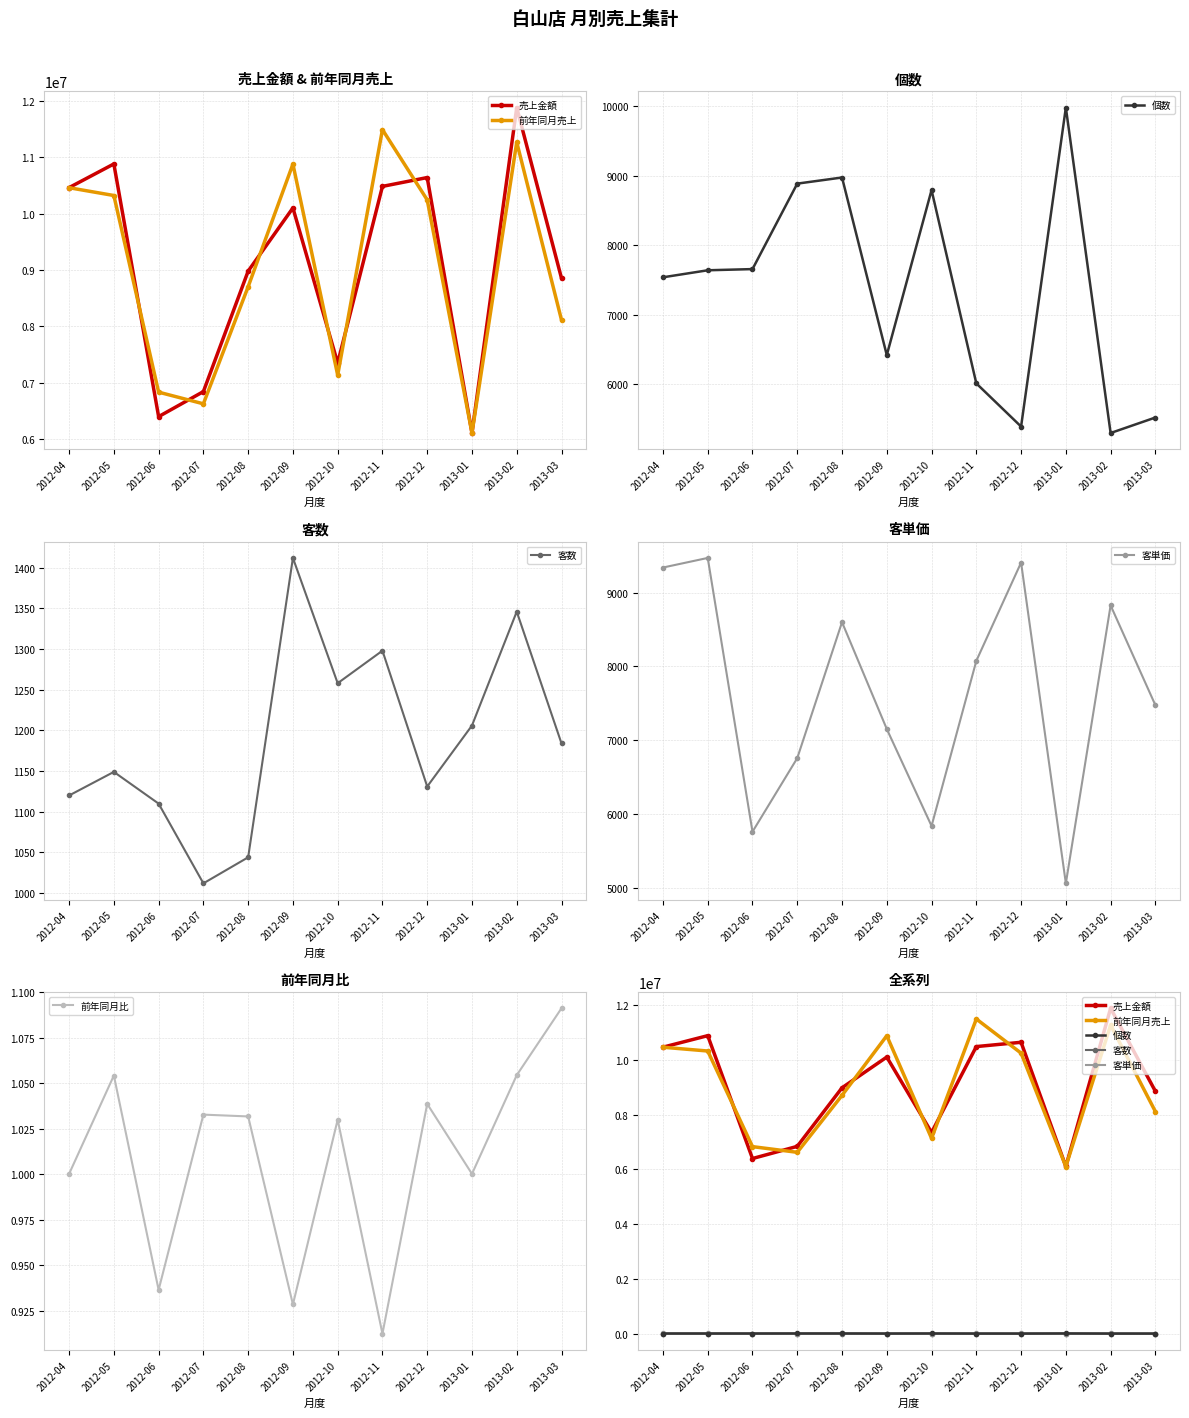

Where is the first local minimum for 客数?

2012-07